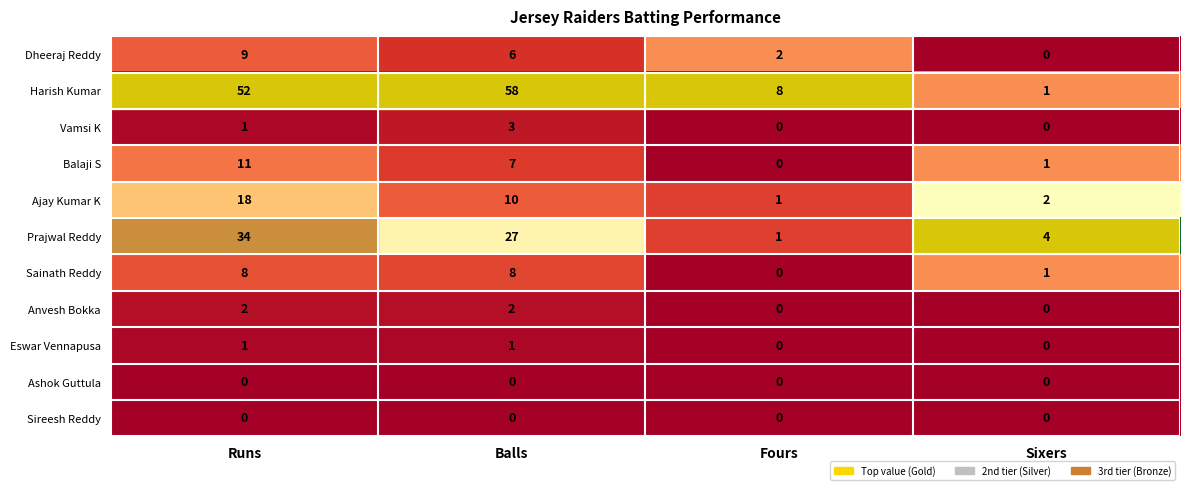

What is the spread (max minus min) of values at Balls?

58